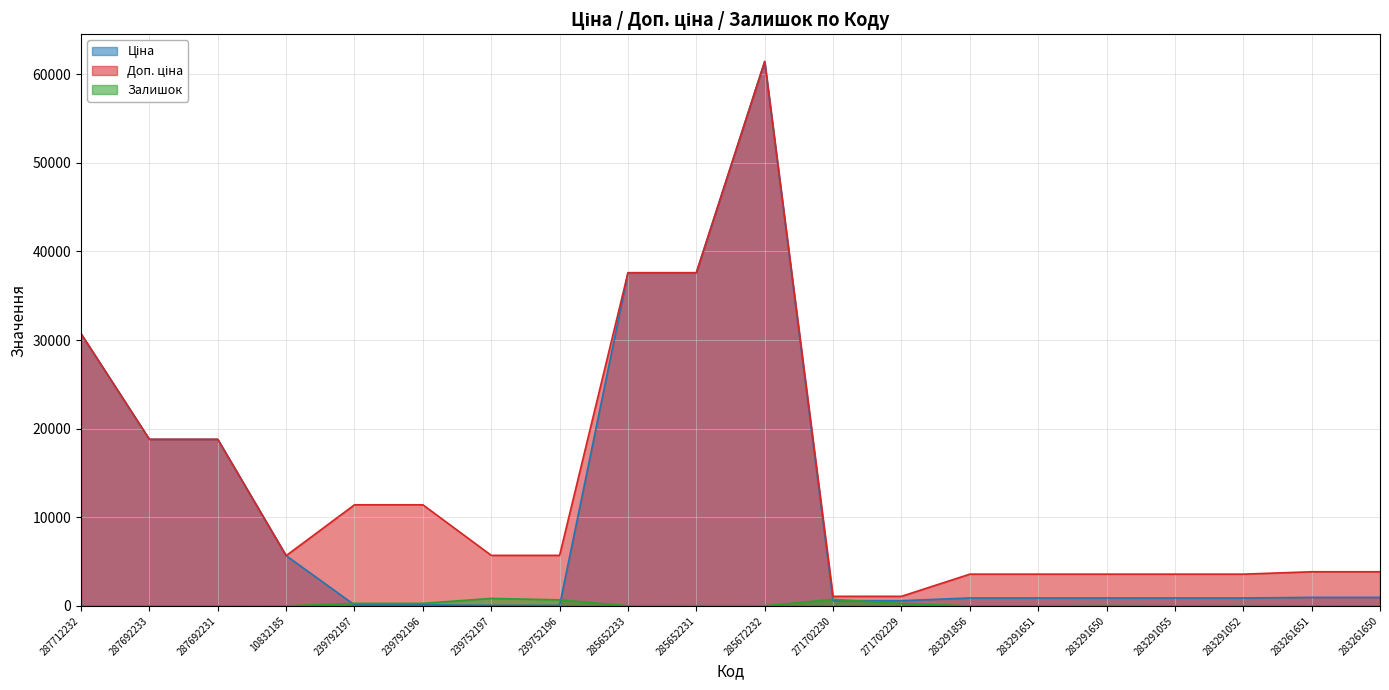

At which label does Доп. ціна first exceed 5705?

287712232